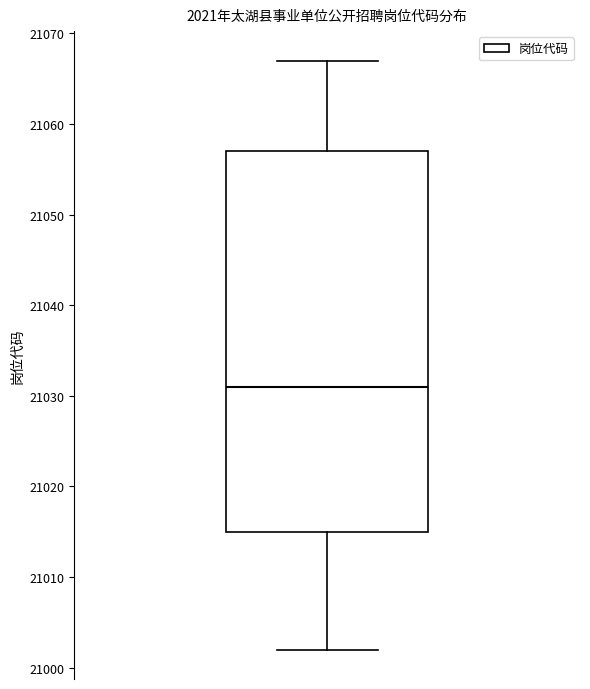

Read this box plot against the y-axis: the position of the median line, the range covered by the box, and the ends of both whiskers. The values are not printed on the chart, so give them approximately, as read against the axis.

median 21031, box 21015 to 21057, whiskers 21002 to 21067